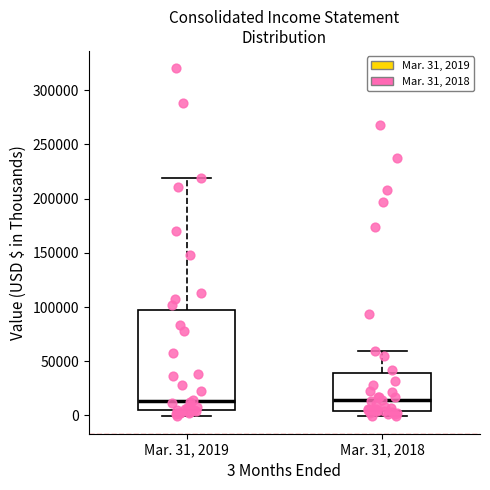

Reading left to right, read every box against the y-axis: the position of its median line, the range the box covers, and the ends of its whiskers. The values are not printed on the chart, so give them approximately, as read against the axis.

Mar. 31, 2019: median 15000, box 5000 to 95000, whiskers 0 to 220000
Mar. 31, 2018: median 15000, box 5000 to 40000, whiskers 0 to 60000